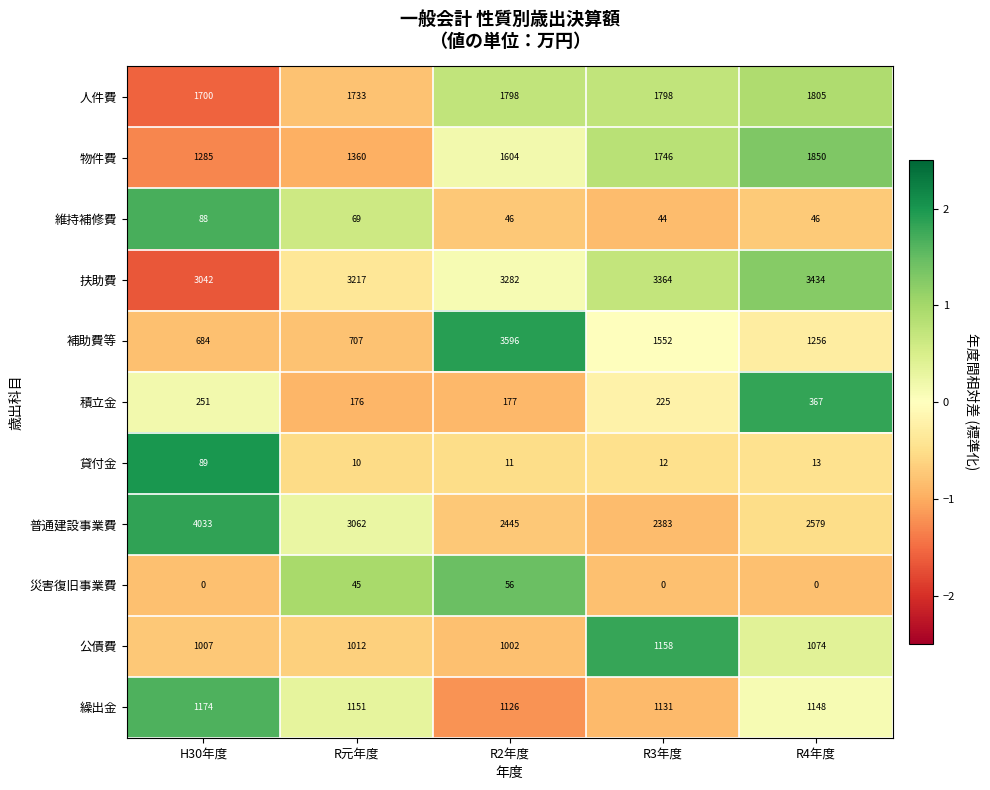

At which label is 公債費 closest to 1080?

R4年度